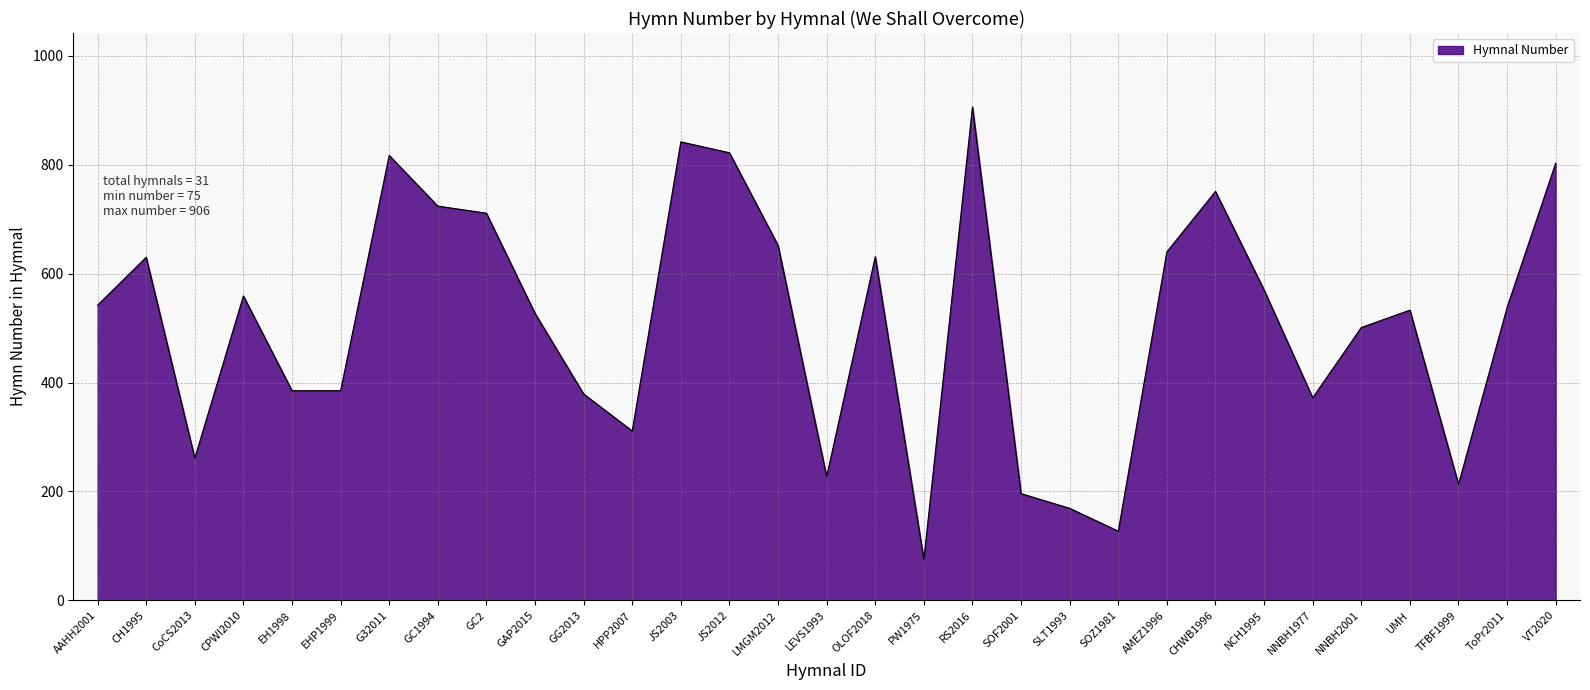

What is the approximate value at TFBF1999?

213